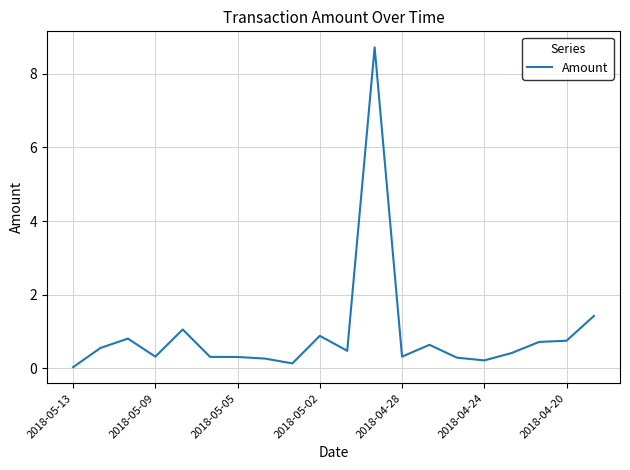

True or false: there are more than 0 points higher than both neighbors.

True